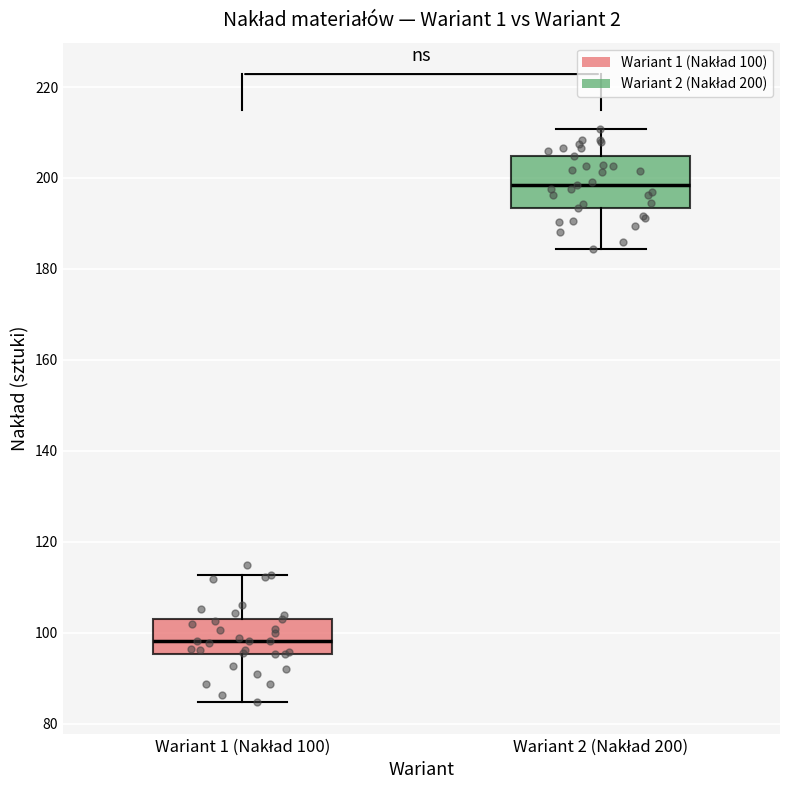

Where does the upper whisker of the box for Wariant 2 (Nakład 200) end on the y-axis? The values are not printed on the chart, so give them approximately, as read against the axis.

210